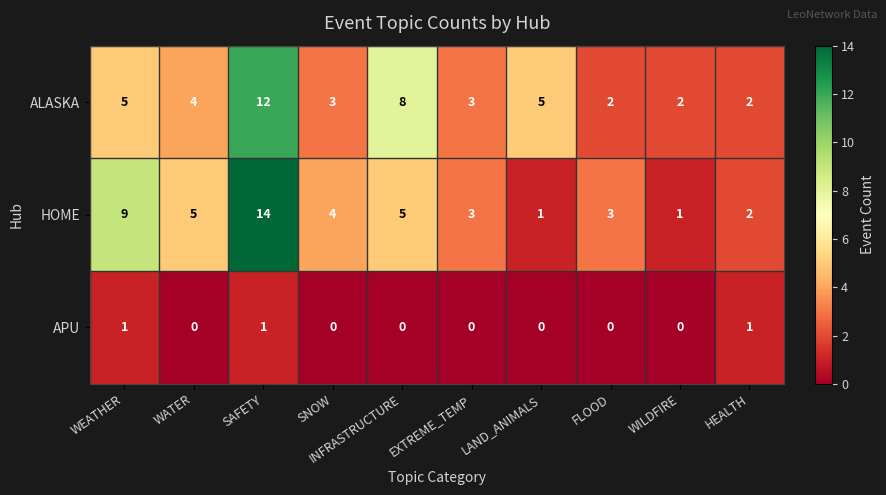

What is the difference between the second highest and minimum values in the ALASKA series?

6